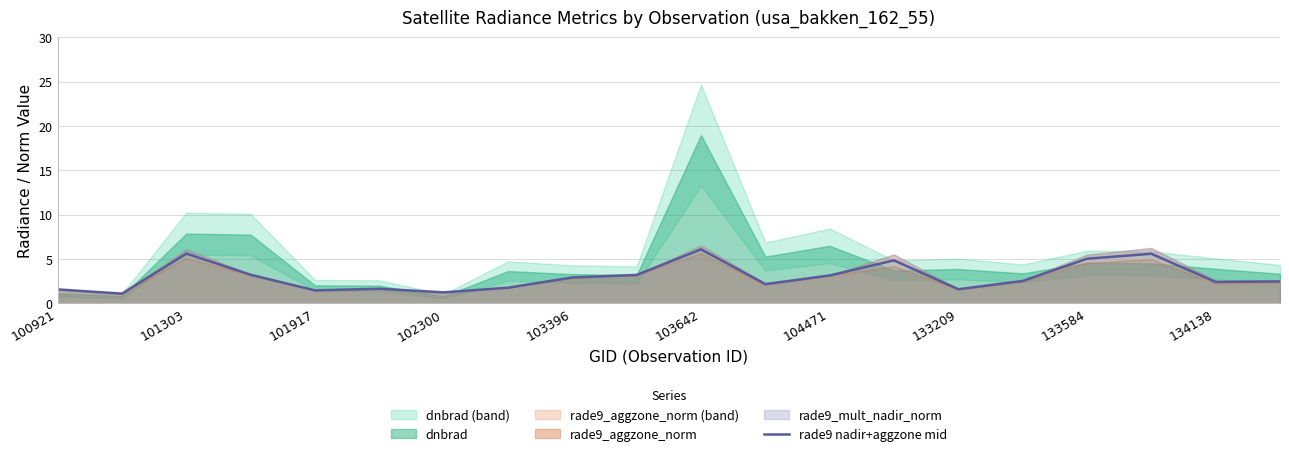

True or false: rade9 nadir+aggzone mid has a value of 6.1 at 103642.

True